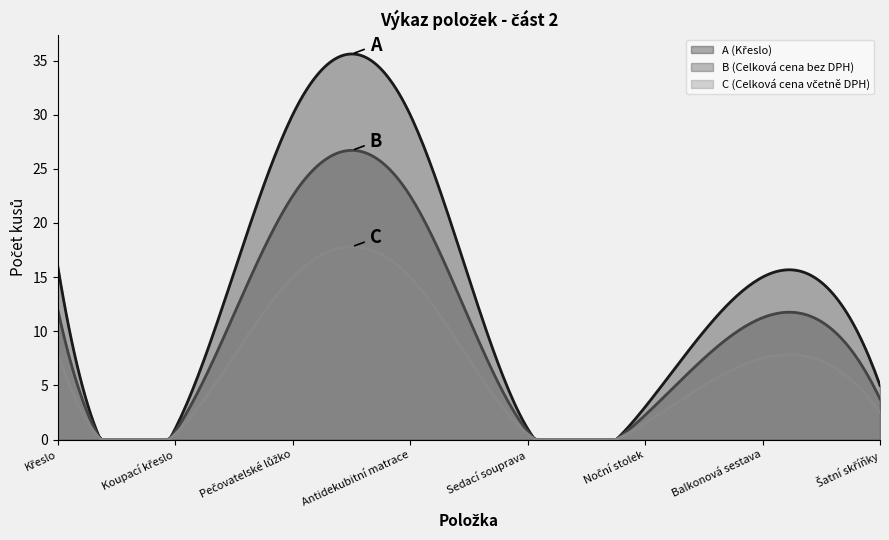

What is the maximum value shown in the chart?

35.6